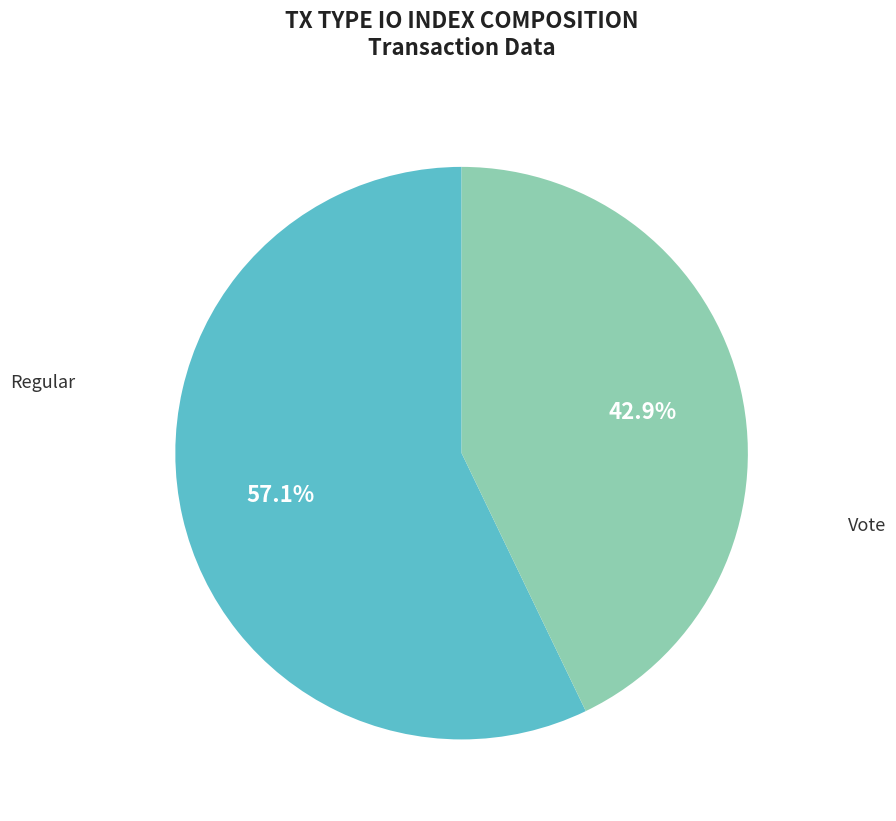

Is there a majority slice in this chart?

Yes